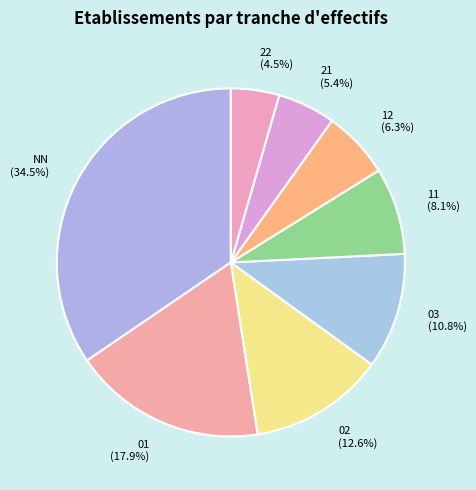

Which slice is the smallest?

22 (4.5%)